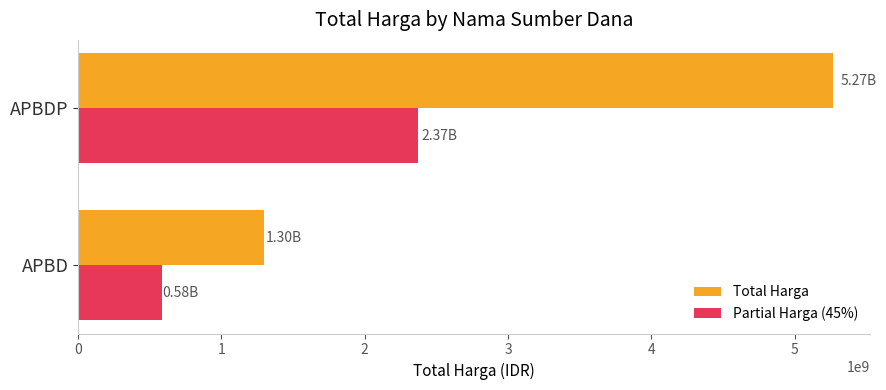

What is the maximum value for Total Harga?

5266388740.0